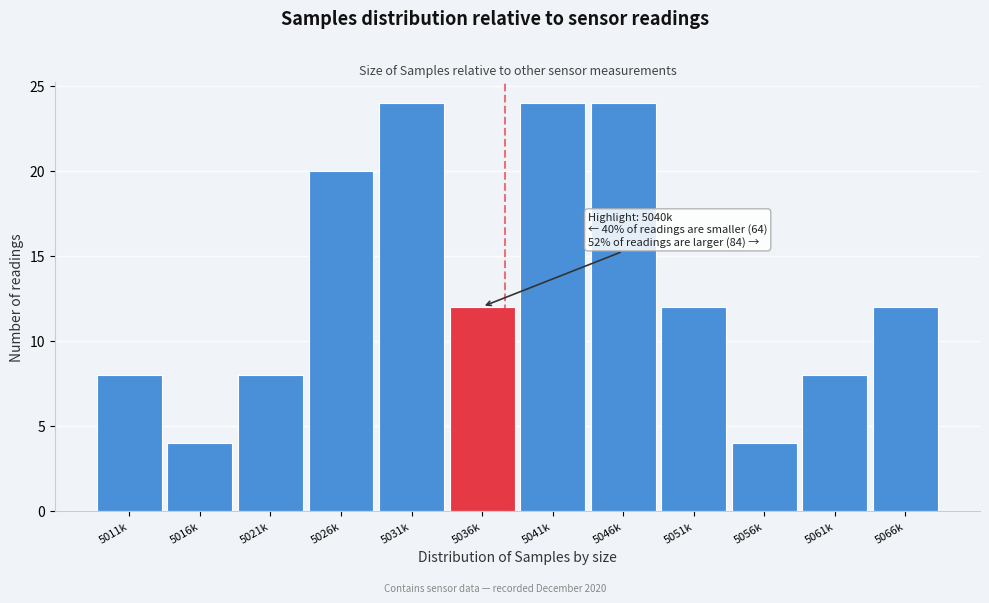

Reading left to right, extract all data points from this chart.

5011k=8	5016k=4	5021k=8	5026k=20	5031k=24	5036k=12	5041k=24	5046k=24	5051k=12	5056k=4	5061k=8	5066k=12